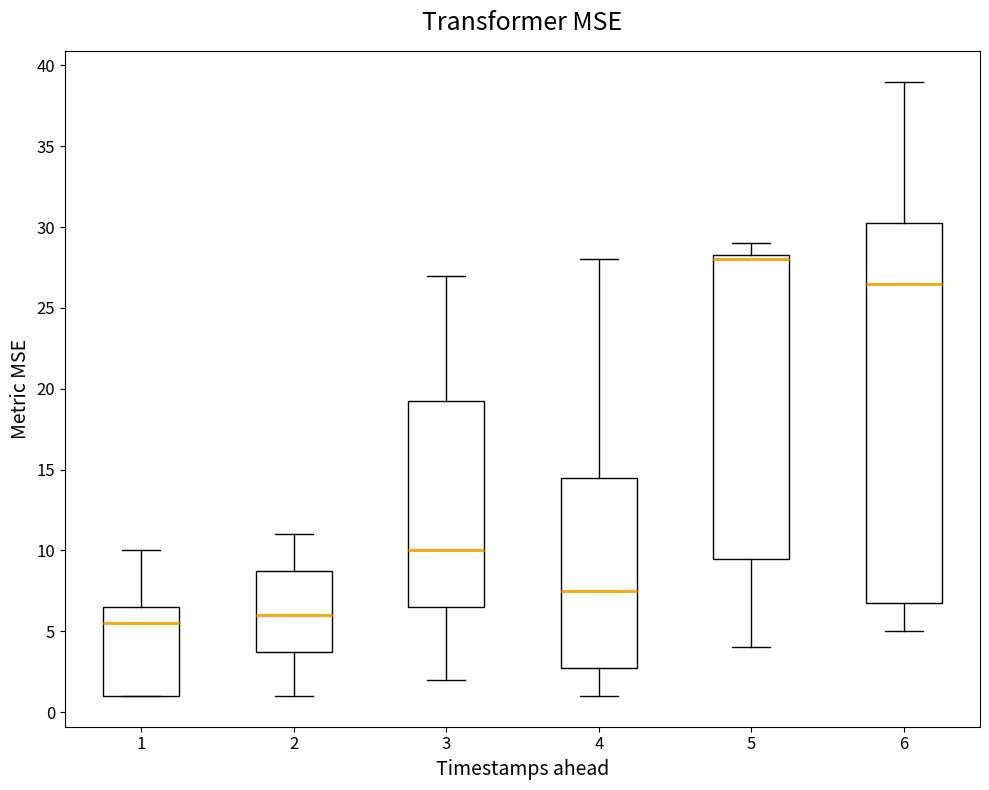

Reading left to right, read every box against the y-axis: the position of its median line, the range the box covers, and the ends of its whiskers. The values are not printed on the chart, so give them approximately, as read against the axis.

1: median 5.5, box 1.0 to 6.5, whiskers 1.0 to 10.0
2: median 6.0, box 4.0 to 9.0, whiskers 1.0 to 11.0
3: median 10.0, box 6.5 to 19.5, whiskers 2.0 to 27.0
4: median 7.5, box 3.0 to 14.5, whiskers 1.0 to 28.0
5: median 28.0, box 9.5 to 28.5, whiskers 4.0 to 29.0
6: median 26.5, box 7.0 to 30.5, whiskers 5.0 to 39.0